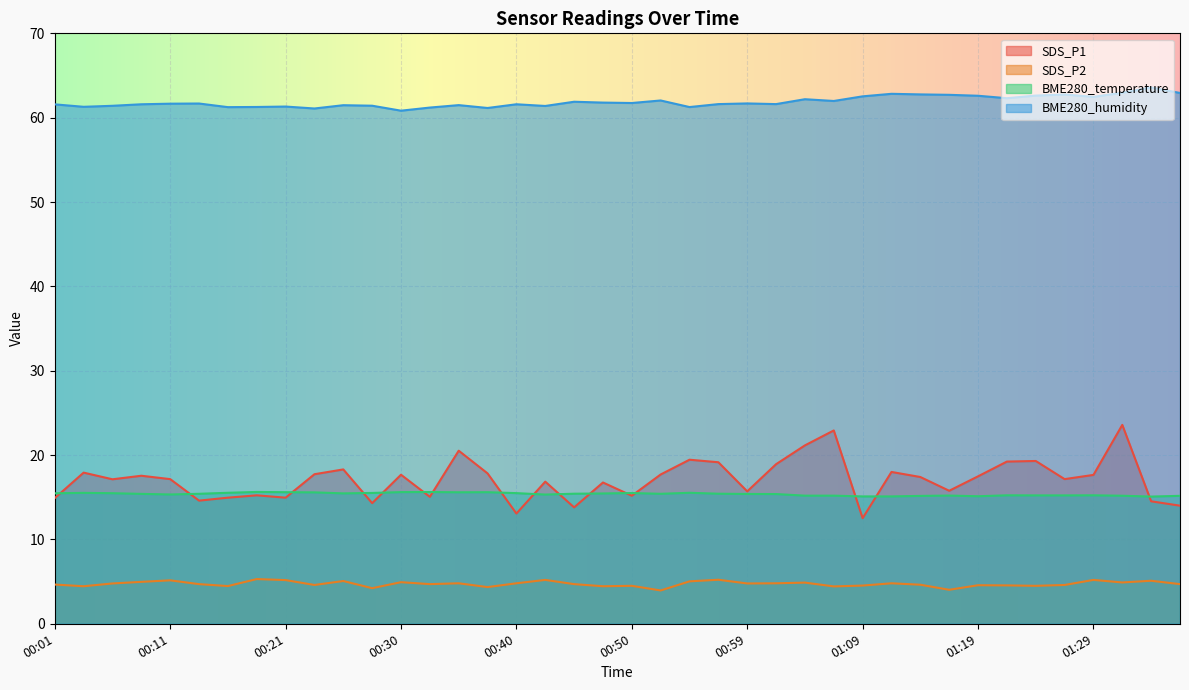

True or false: BME280_temperature has a value of 5.6 at 01:14.

False